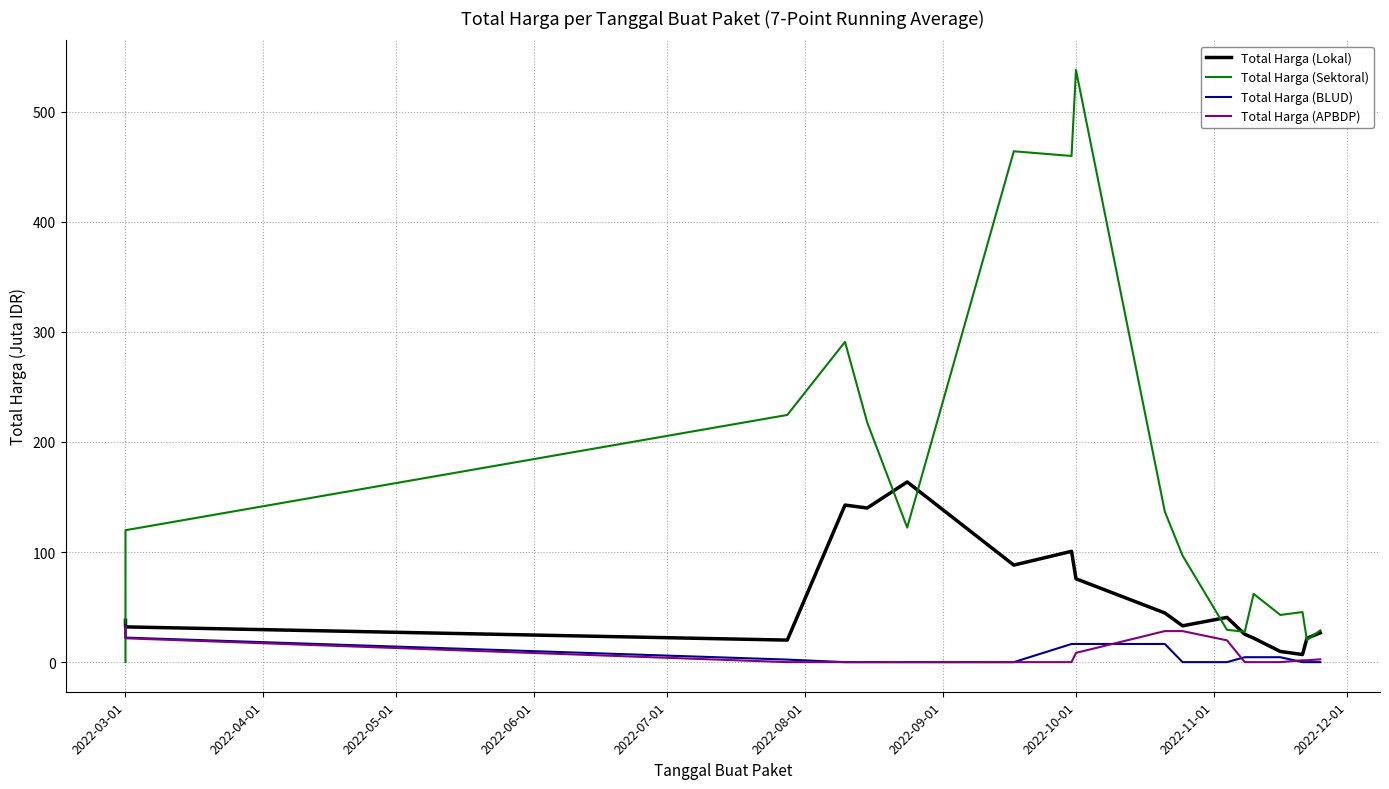

At which label does Total Harga (BLUD) first exceed 2?

2022-03-01